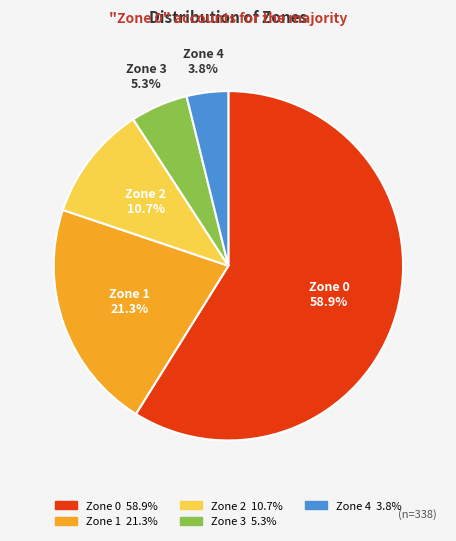

Between Zone 4 and Zone 3, which is larger?

Zone 3